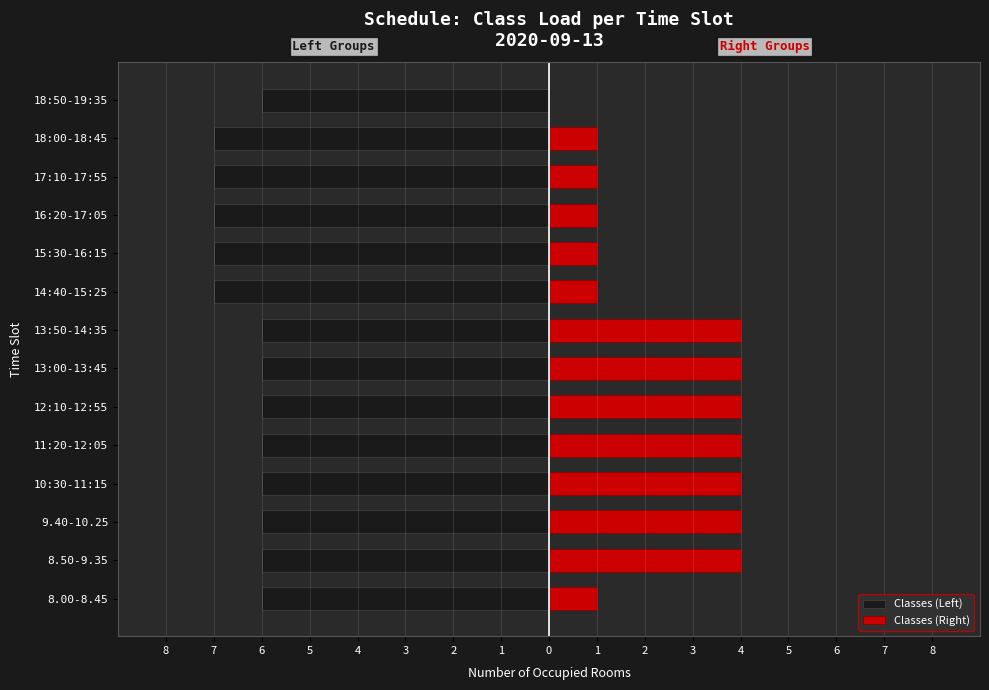

Count the number of categories in the chart.

14